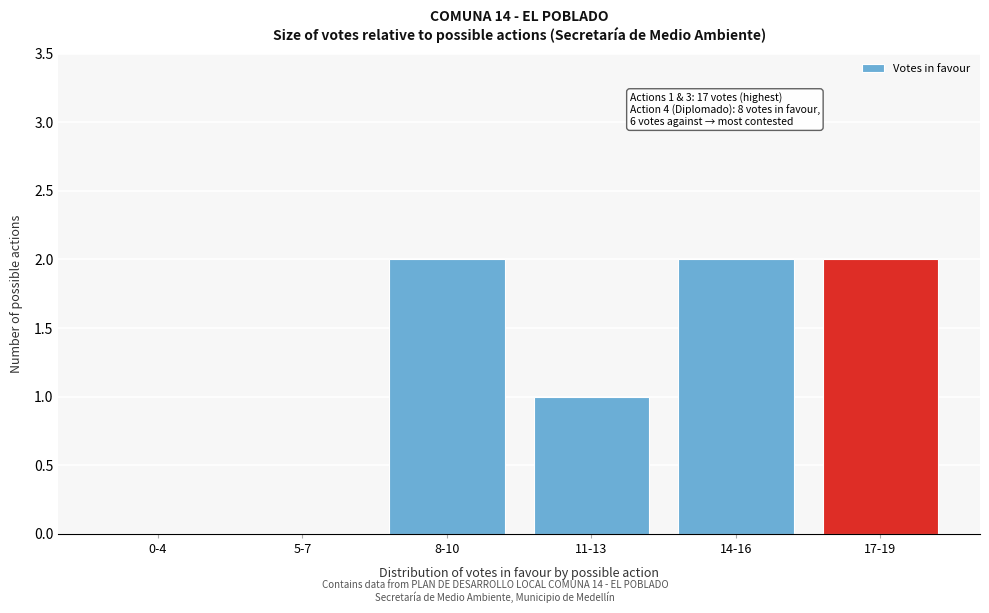

Reading right to left, list all the values displayed in this chart.

17-19=2	14-16=2	11-13=1	8-10=2	5-7=0	0-4=0